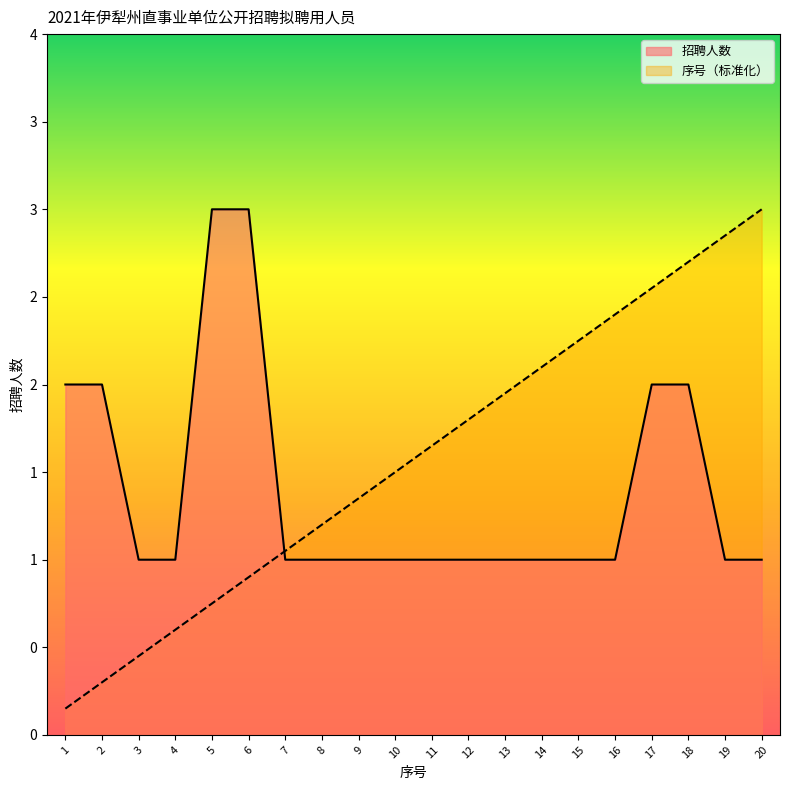

Reading right to left, transcribe all the data shown in this chart.

招聘人数: 20=1.0	19=1.0	18=2.0	17=2.0	16=1.0	15=1.0	14=1.0	13=1.0	12=1.0	11=1.0	10=1.0	9=1.0	8=1.0	7=1.0	6=3.0	5=3.0	4=1.0	3=1.0	2=2.0	1=2.0
序号: 20=3.0	19=2.8	18=2.7	17=2.5	16=2.4	15=2.2	14=2.1	13=2.0	12=1.8	11=1.7	10=1.5	9=1.4	8=1.2	7=1.0	6=0.9	5=0.8	4=0.6	3=0.4	2=0.3	1=0.2